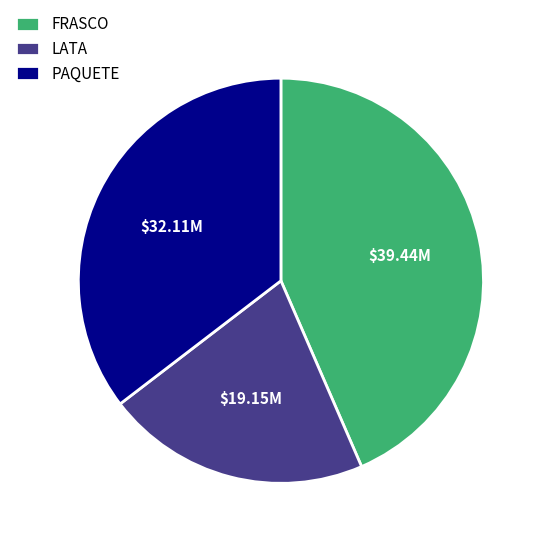

Does LATA account for over 50% of the chart?

No